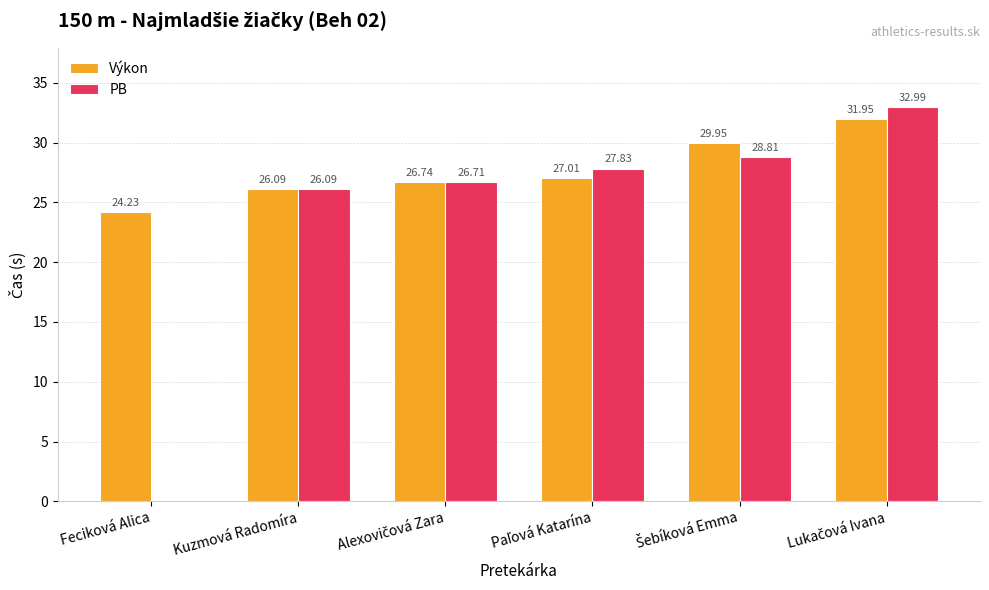

How many values in the PB series exceed 27?

3